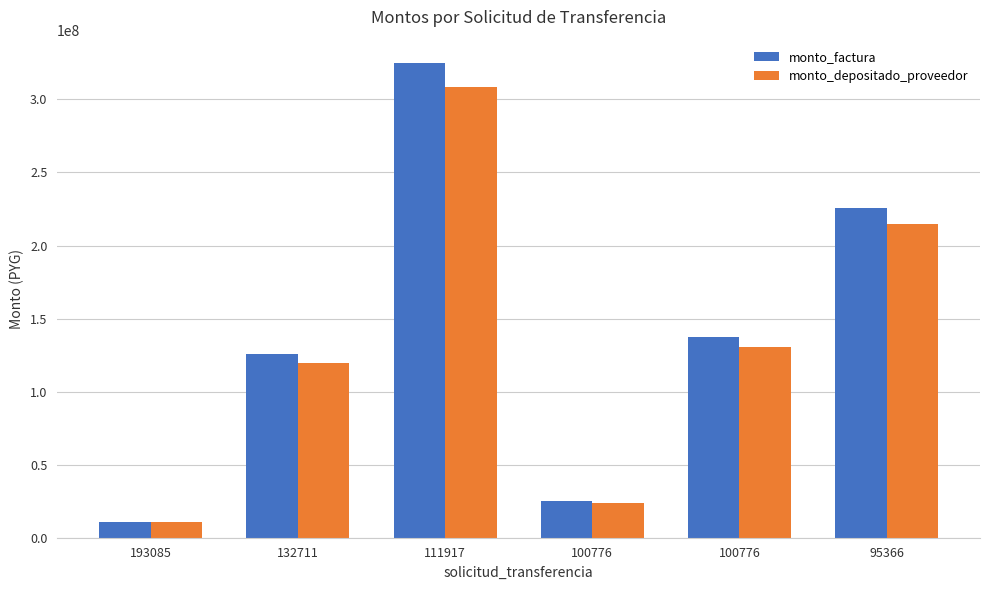

The monto_factura series shows 225579480 at 95366. True or false?

True